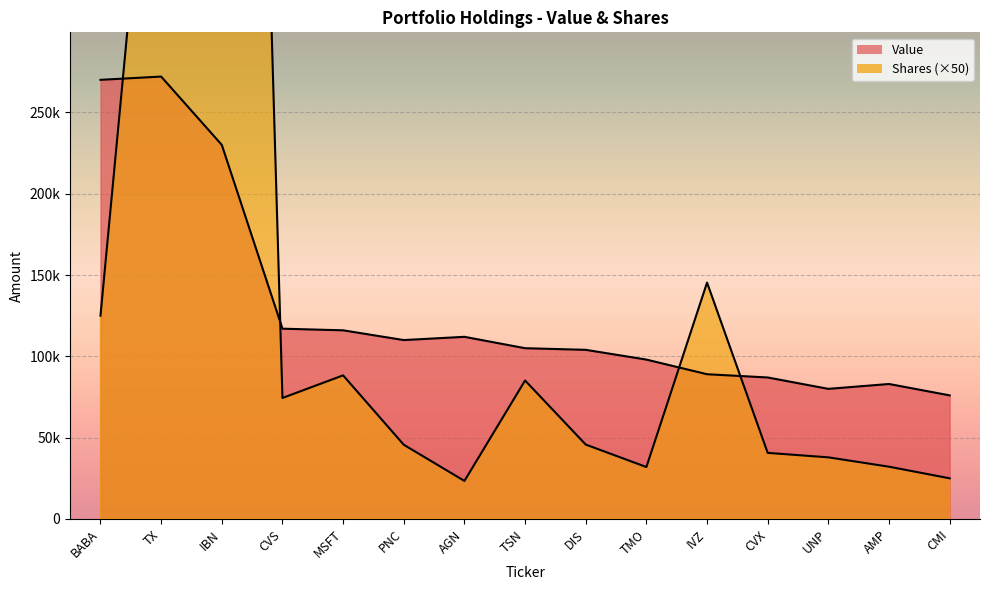

Read the Value value at TMO.

98000